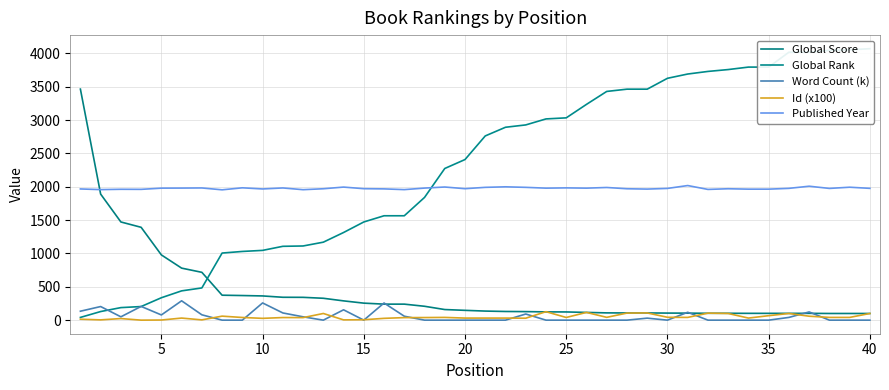

Which label corresponds to the smallest value in the chart?

35